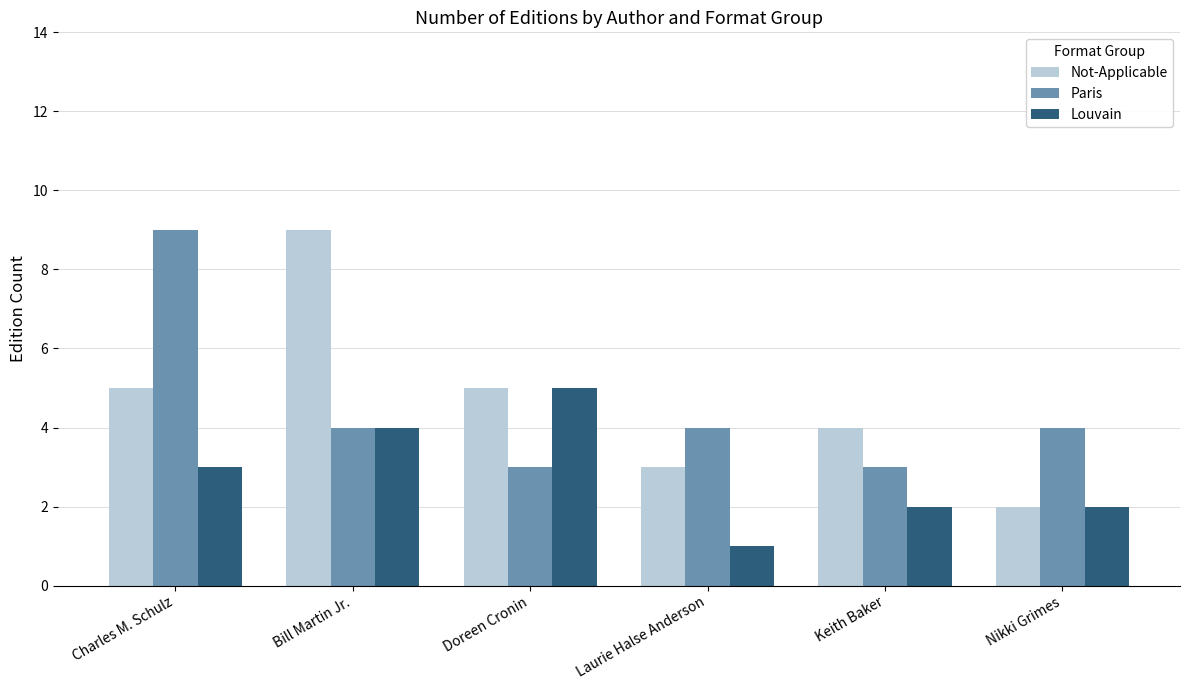

Reading right to left, list all the values displayed in this chart.

Not-Applicable: Nikki Grimes=2	Keith Baker=4	Laurie Halse Anderson=3	Doreen Cronin=5	Bill Martin Jr.=9	Charles M. Schulz=5
Paris: Nikki Grimes=4	Keith Baker=3	Laurie Halse Anderson=4	Doreen Cronin=3	Bill Martin Jr.=4	Charles M. Schulz=9
Louvain: Nikki Grimes=2	Keith Baker=2	Laurie Halse Anderson=1	Doreen Cronin=5	Bill Martin Jr.=4	Charles M. Schulz=3